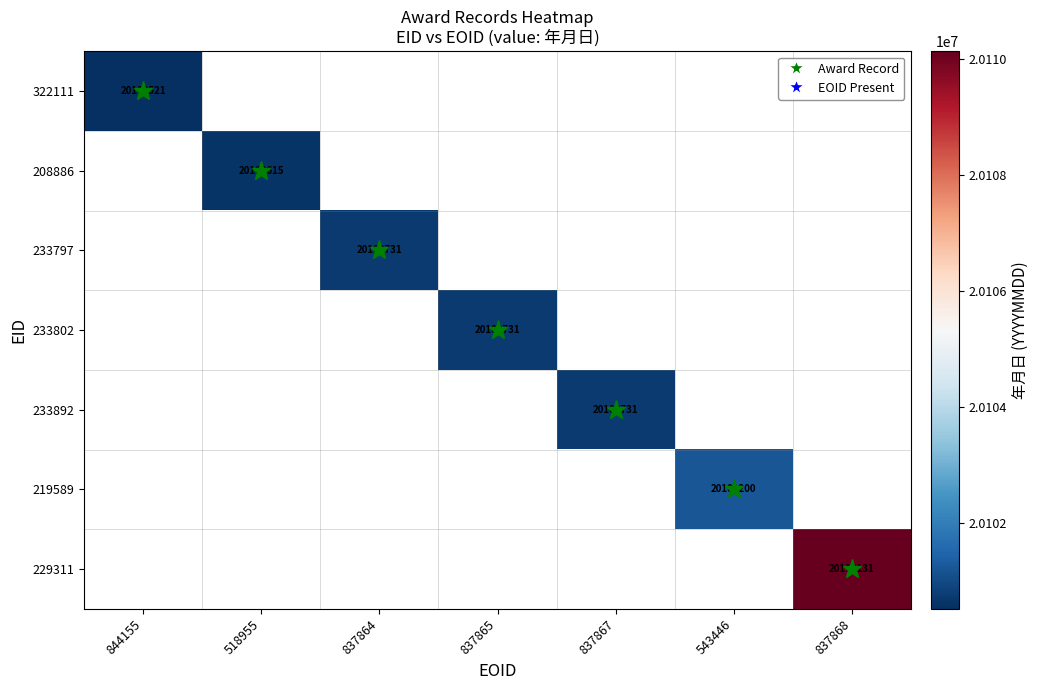

True or false: 322111 has a value of 20100521 at 844155.

True